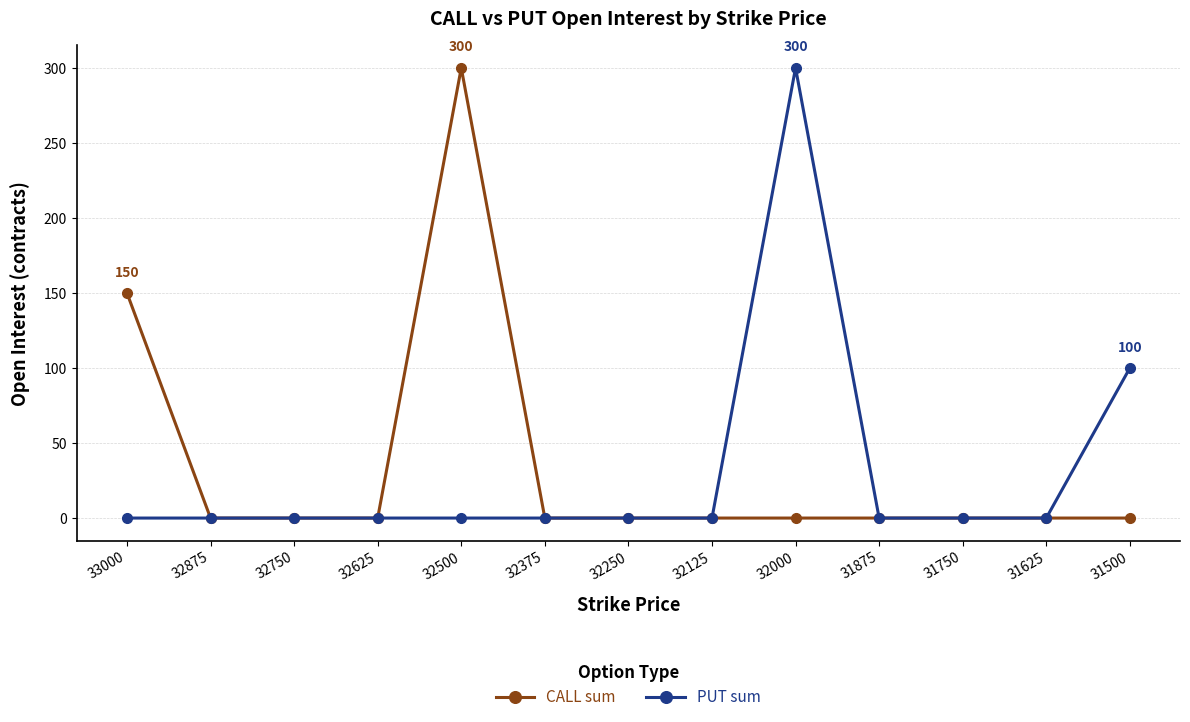

Reading right to left, extract all data points from this chart.

CALL sum: 31500=0	31625=0	31750=0	31875=0	32000=0	32125=0	32250=0	32375=0	32500=300	32625=0	32750=0	32875=0	33000=150
PUT sum: 31500=100	31625=0	31750=0	31875=0	32000=300	32125=0	32250=0	32375=0	32500=0	32625=0	32750=0	32875=0	33000=0